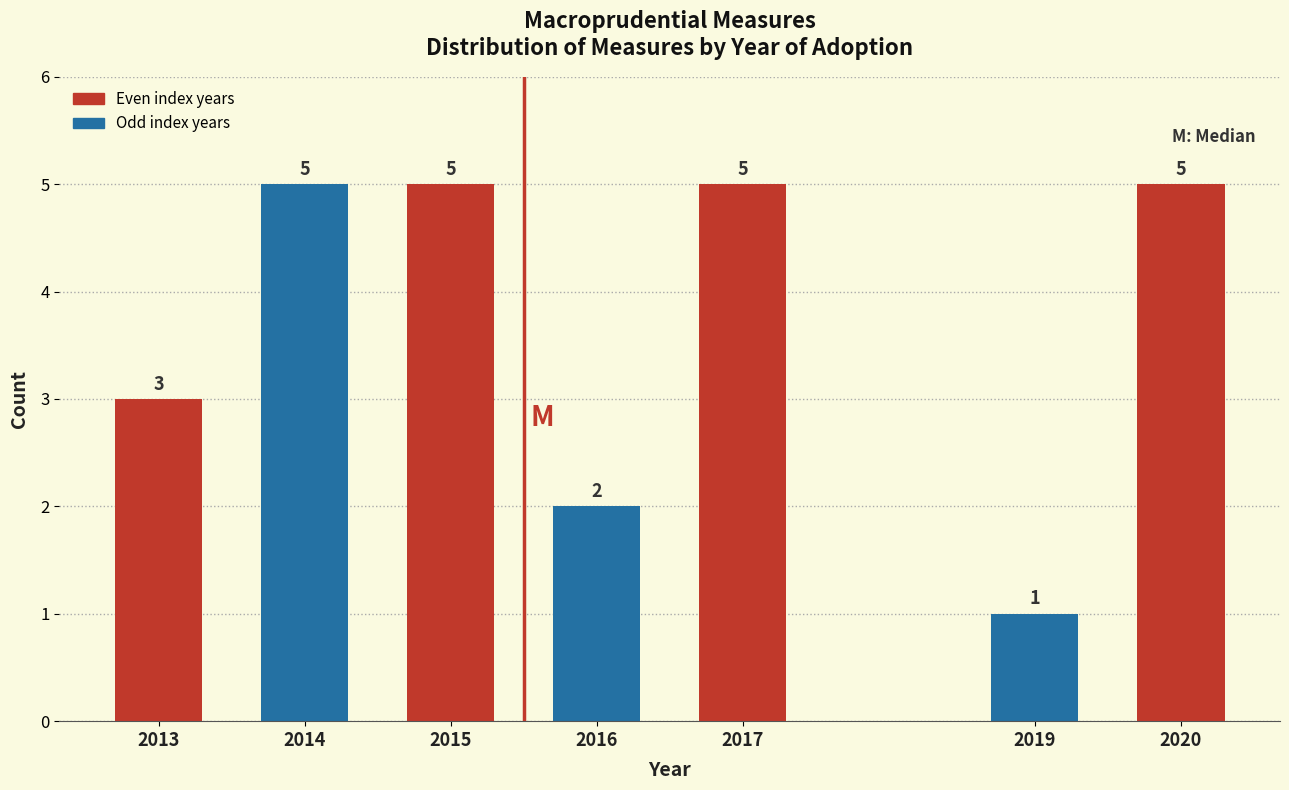

Reading left to right, transcribe all the data shown in this chart.

3	5	5	2	5	1	5